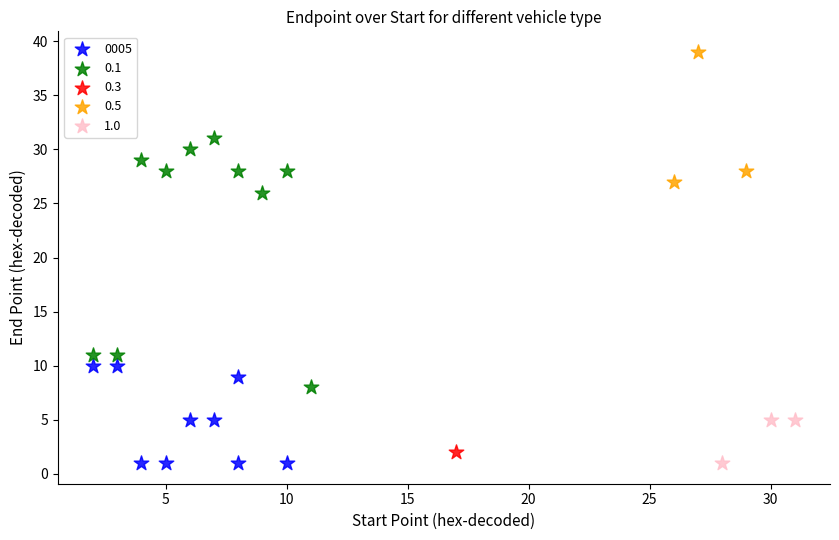

Which series contains the highest Y value?

0.5